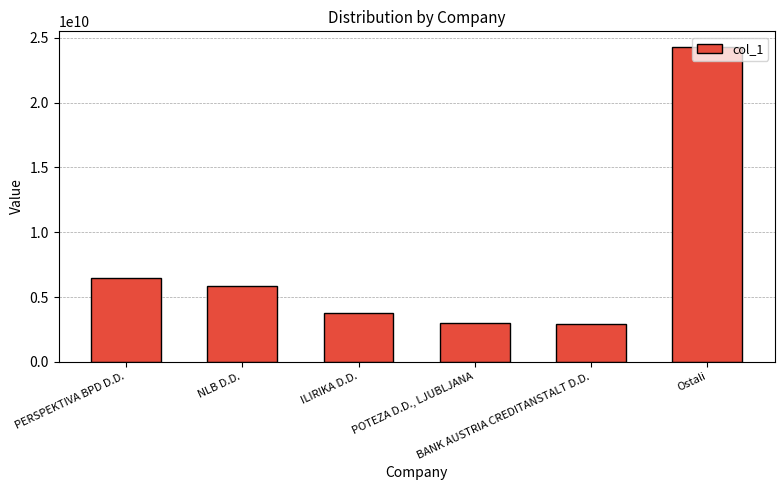

What is the smallest value displayed?

2922338288.3